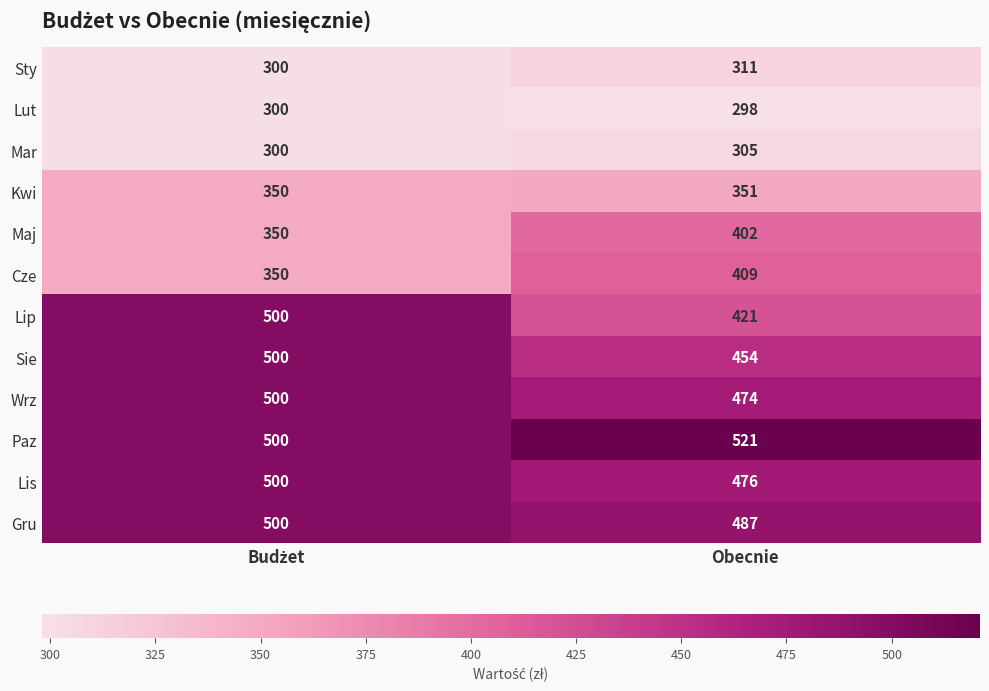

The Lis series shows 737 at Obecnie. True or false?

False